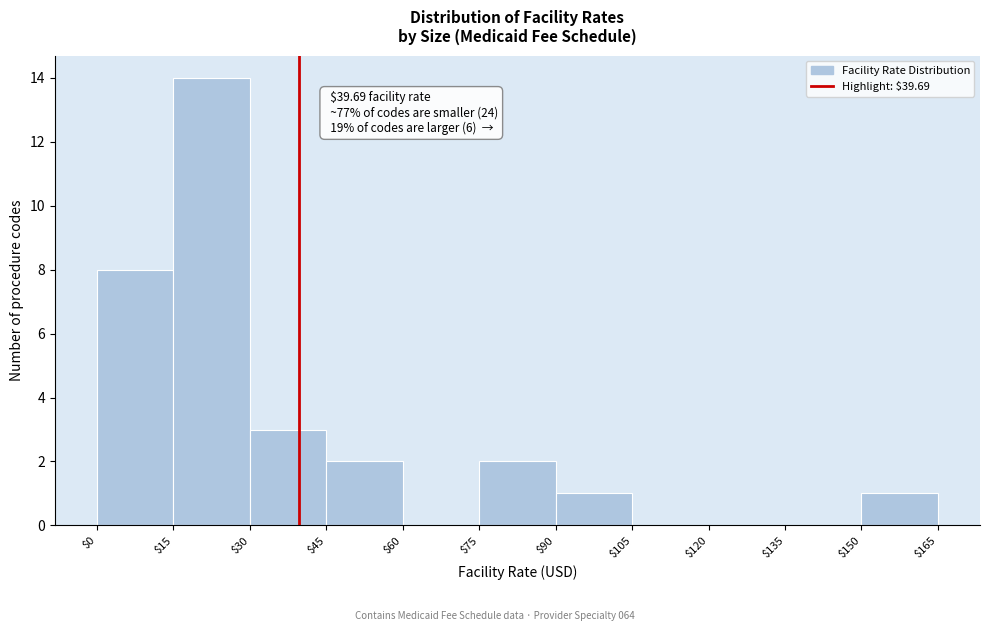

Which range on the x-axis has the tallest bar?

$15 to $30